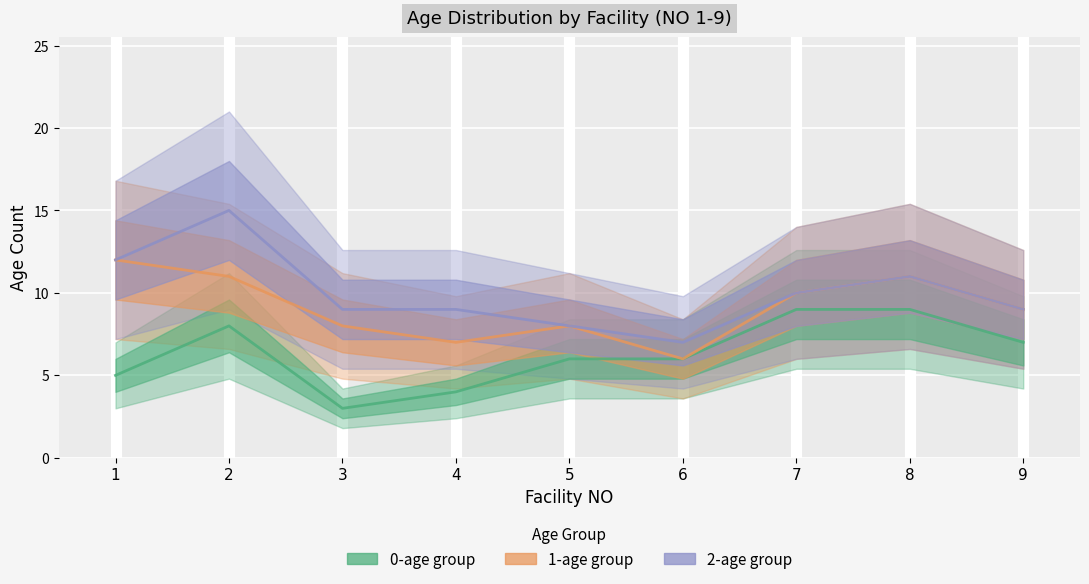

Which series has the largest range (max minus min)?

2-age group